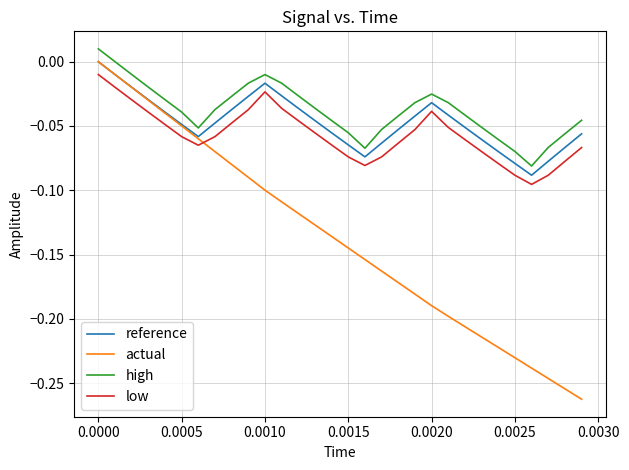

True or false: high and actual cross at least once.

False